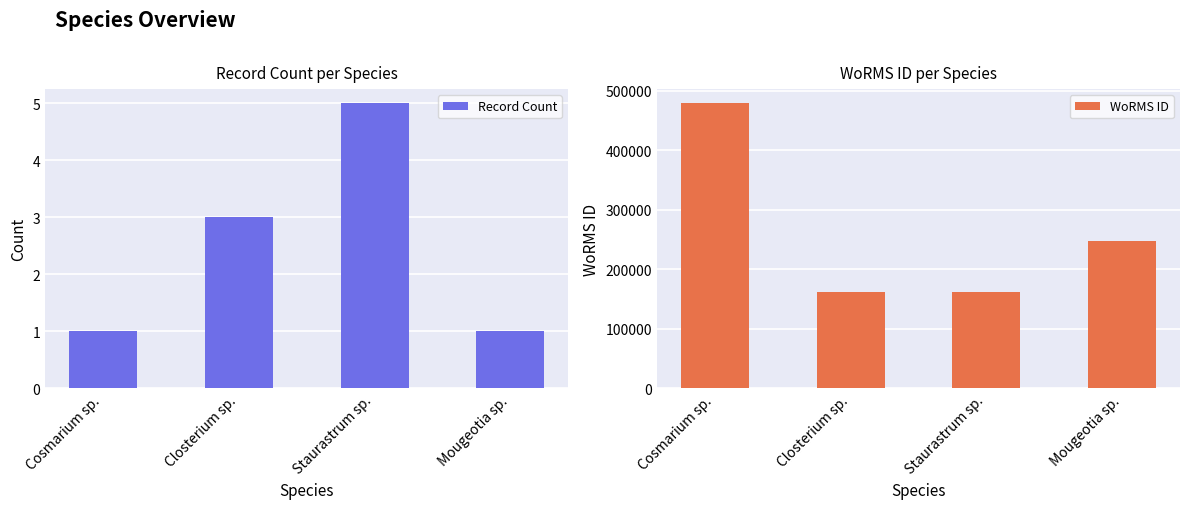

What is the label of the 2nd bar from the right?

Staurastrum sp.